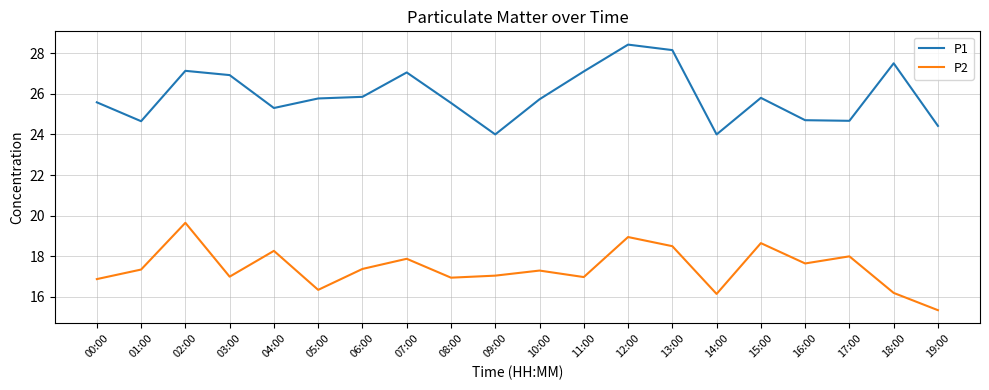

How many interior local valleys does the P2 series have?

6